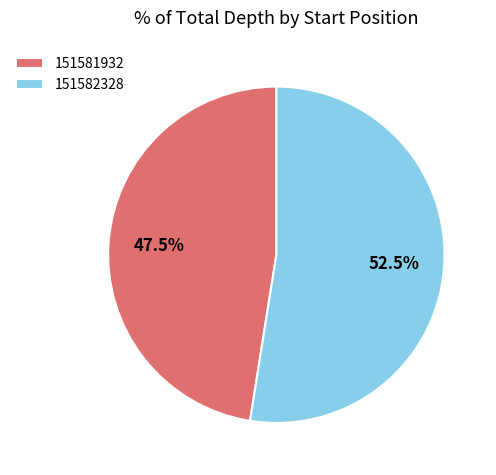

Rank the categories by value from lowest to highest.

151581932, 151582328